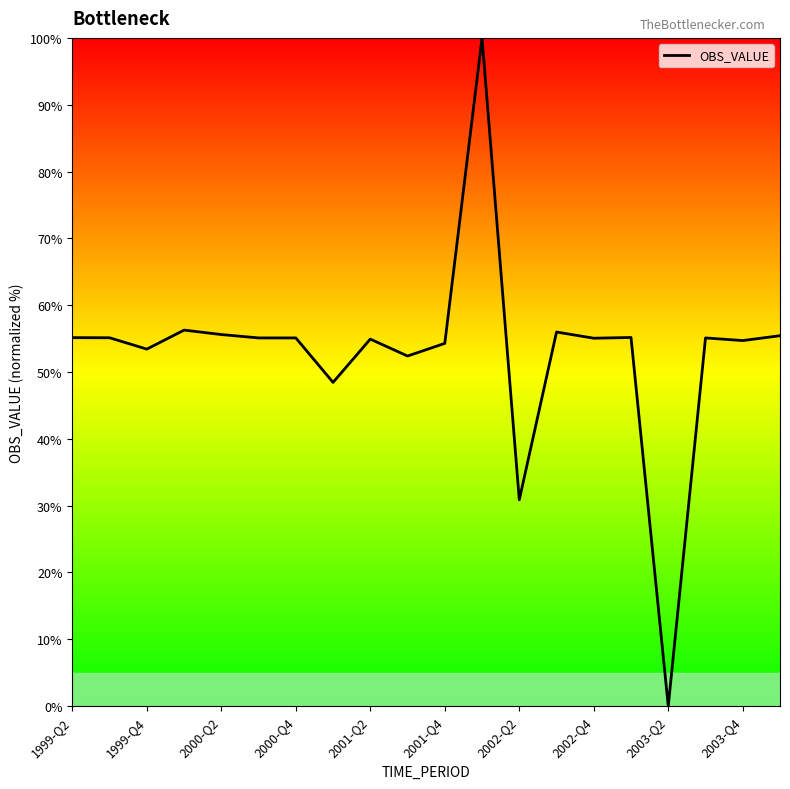

What is the difference between the maximum and minimum values?

100.0